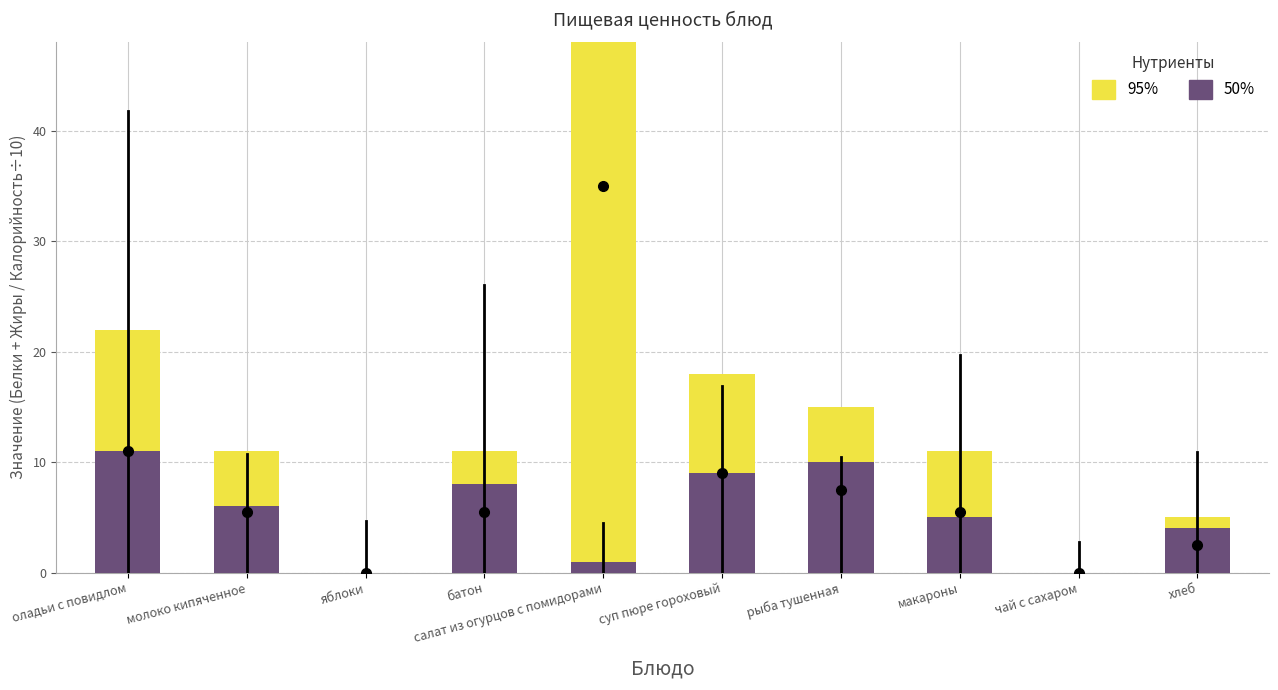

What is the average value of the 95% series?

11